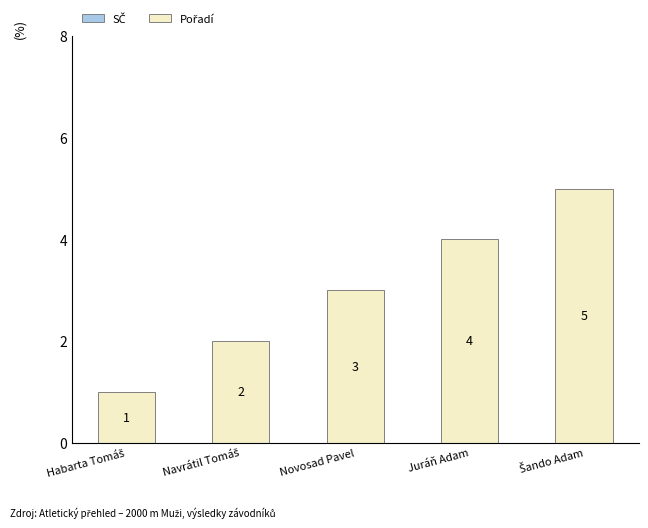

What is the greatest value displayed?

5